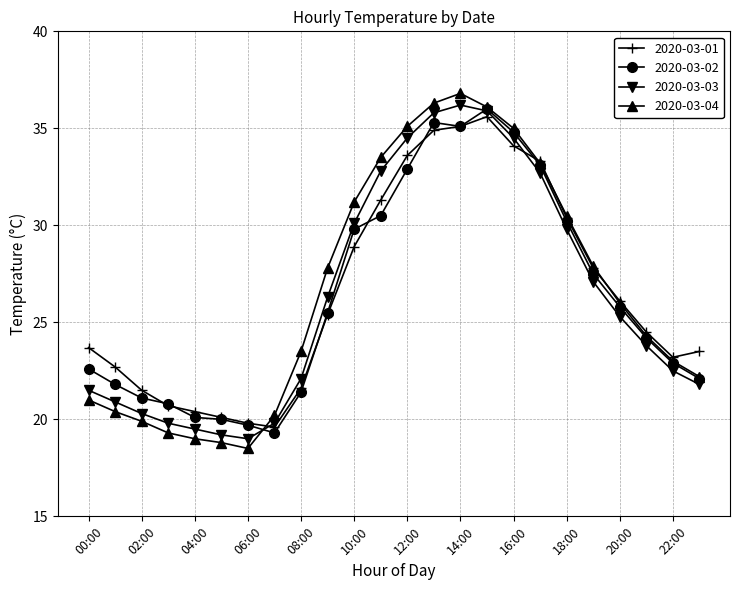

What is the value of the 2020-03-01 point at the 21st from the left?

26.1